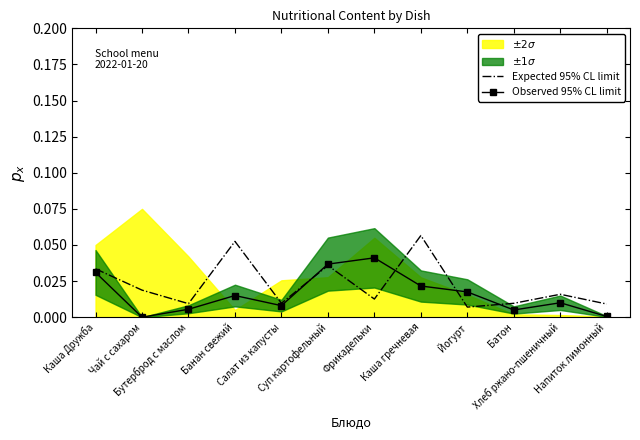

At which label is Observed 95% CL limit closest to 0?

Чай с сахаром